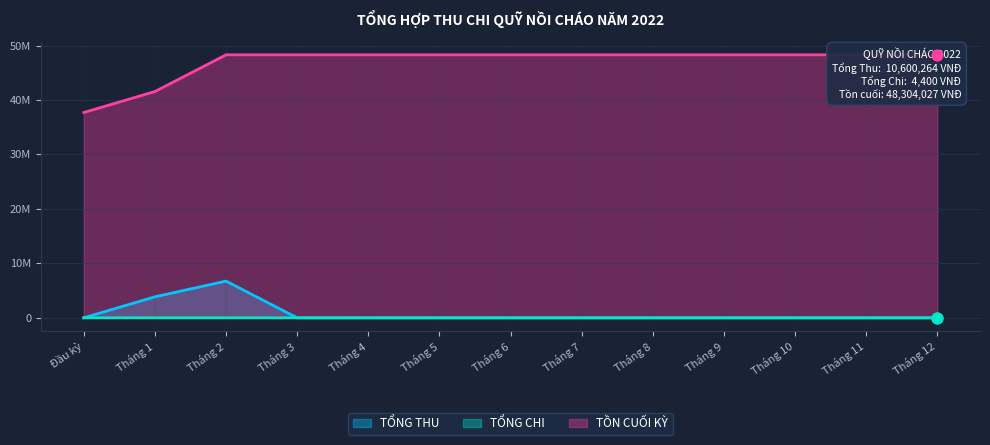

Is the value of TỒN CUỐI KỲ at Tháng 11 greater than the value of TỔNG CHI at Tháng 1?

Yes